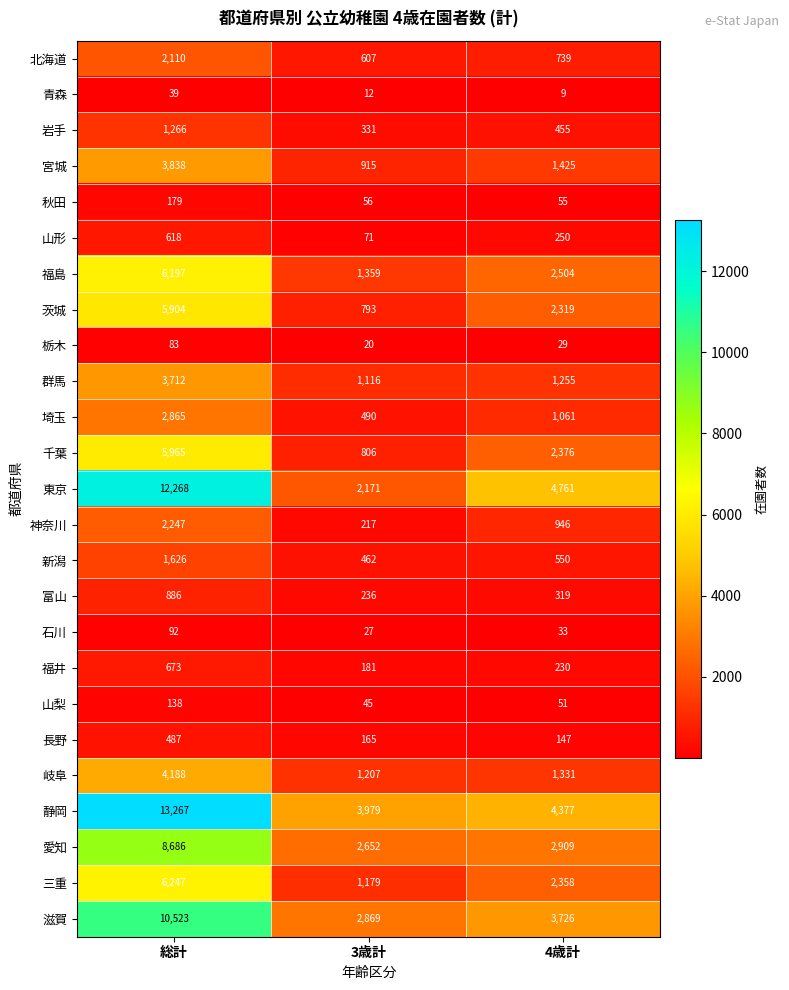

How many categories are shown in the chart?

3